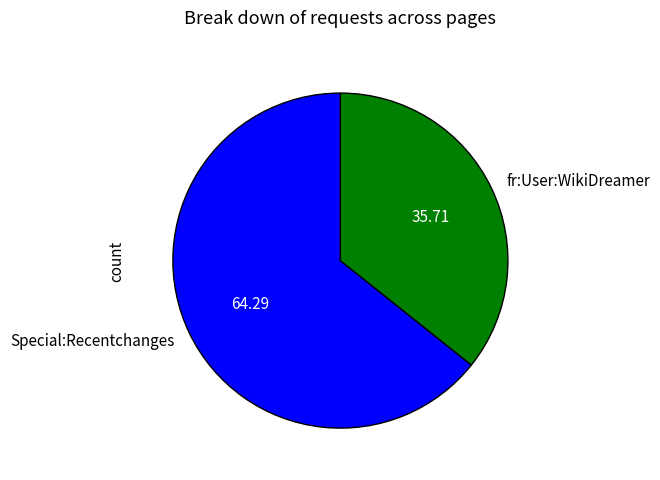

Rank the categories by value from highest to lowest.

Special:Recentchanges, fr:User:WikiDreamer